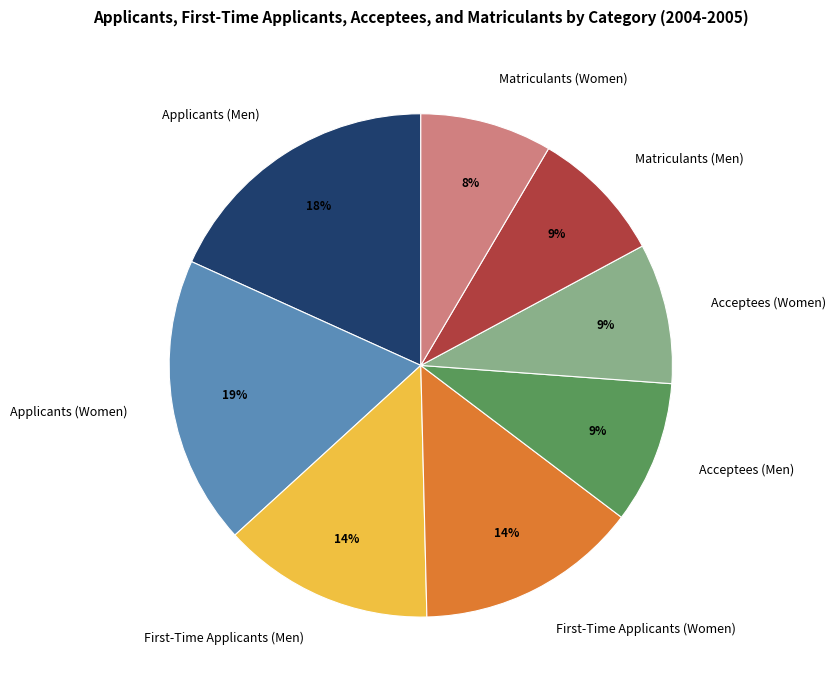

Is it true that Acceptees (Women) is 9% of the pie?

True